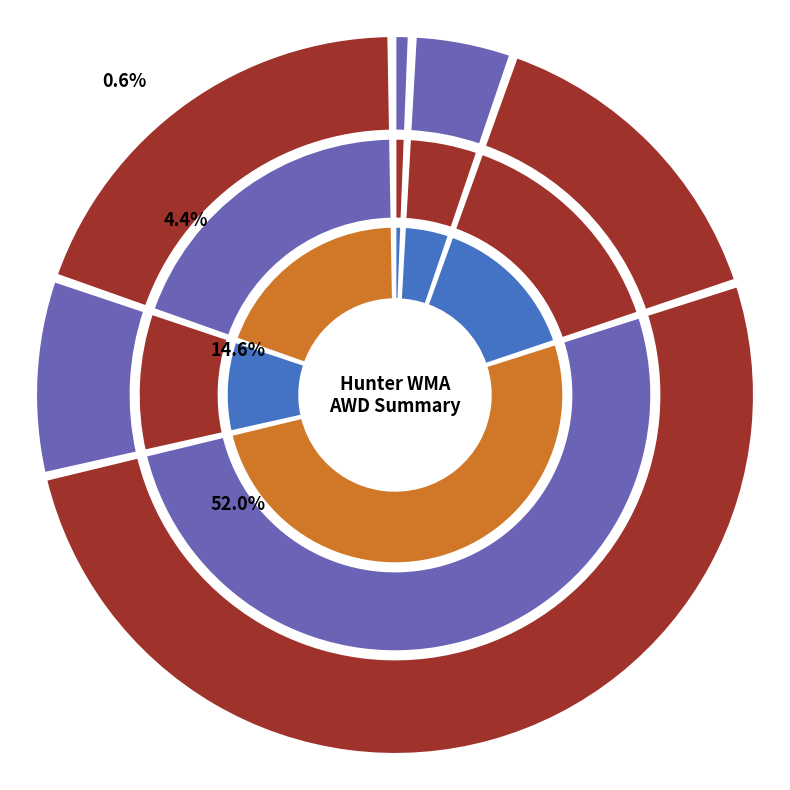

Count the number of slices in the pie.

6